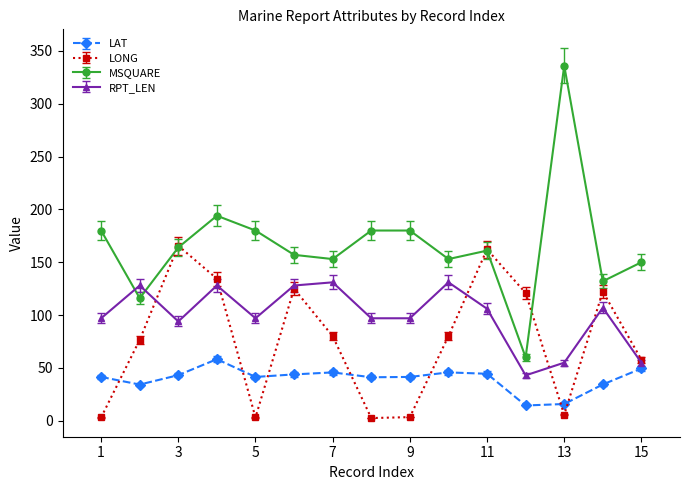

How many categories are shown in the chart?

15